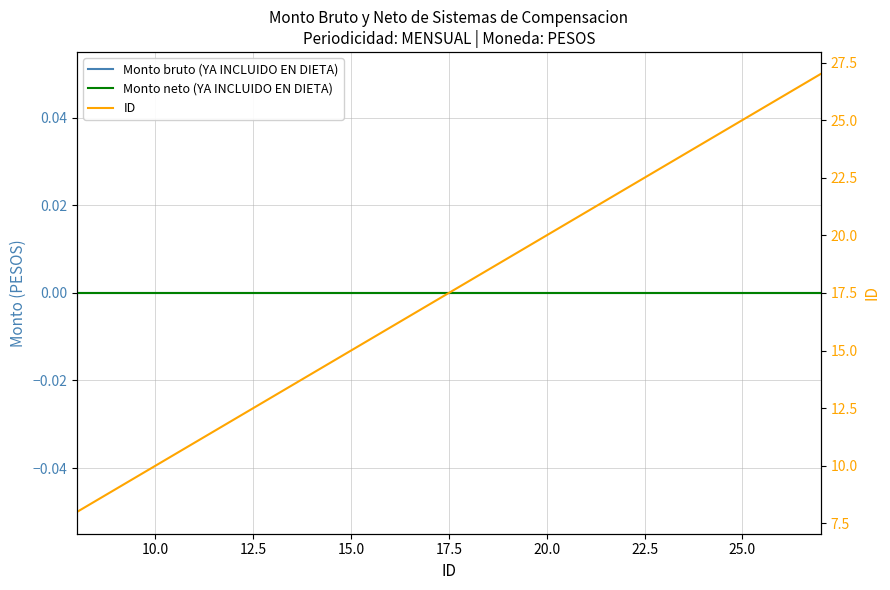

What position from the left is 17.5?

5